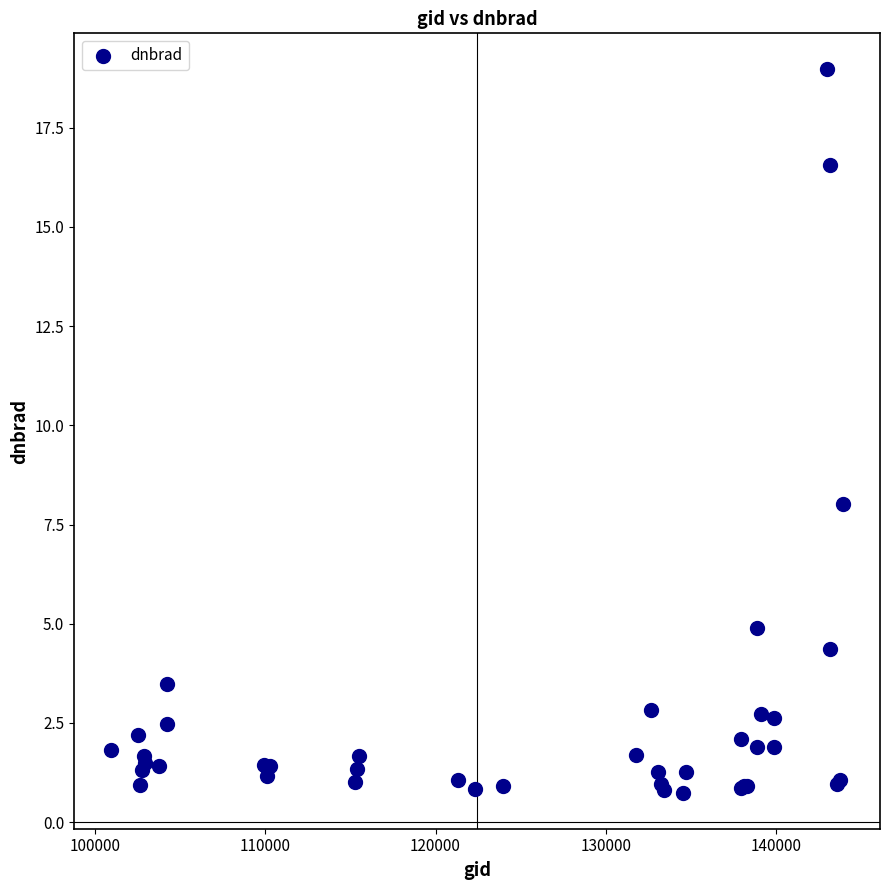

What Y value in the scatter plot is closest to 9?

8.0